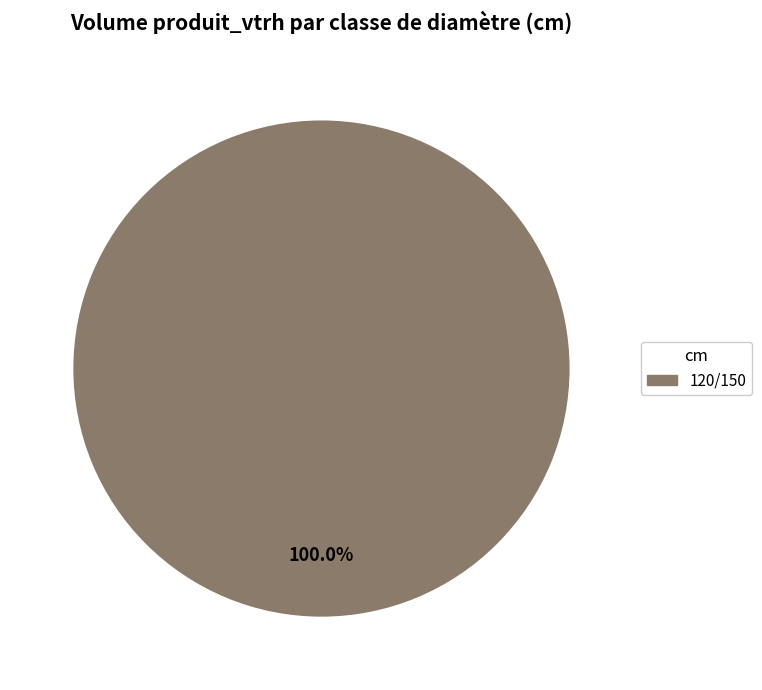

Is there any slice that represents more than half of the pie?

Yes